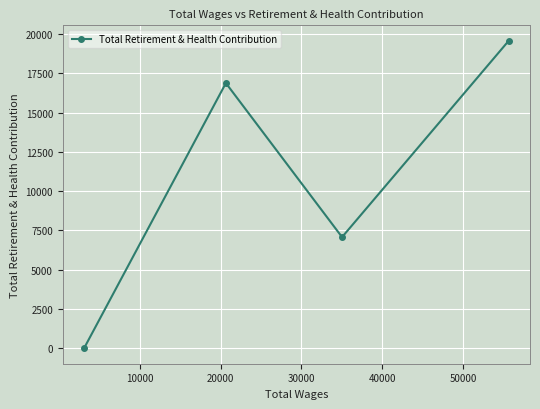

What is the maximum value shown in the chart?

19567